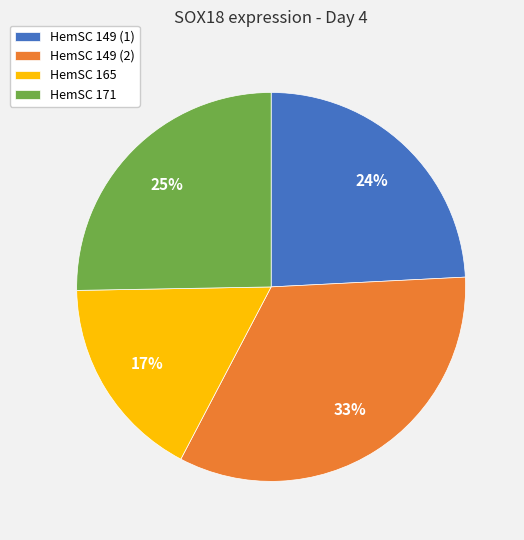

The HemSC 171 slice represents 20% of the pie. True or false?

False